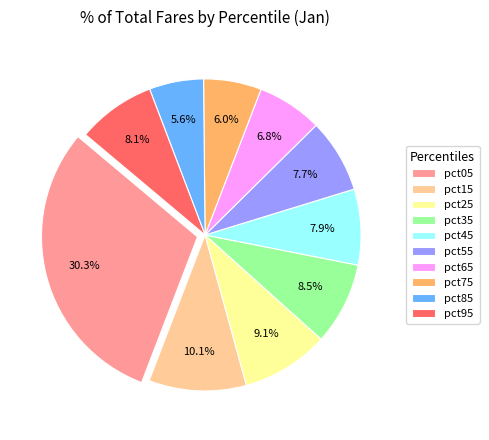

Which slice is the largest?

pct05